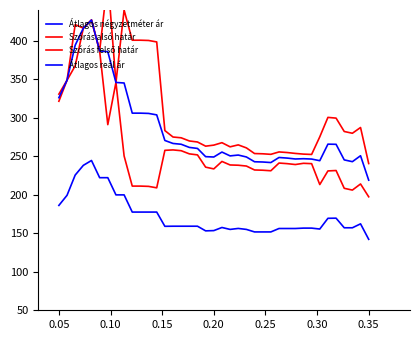

Reading left to right, extract all data points from this chart.

Átlagos négyzetméter ár: 186.2	199.3	225.6	238.2	244.5	222.2	222.2	199.9	199.9	177.6	177.6	177.6	177.6	159.1	159.2	159.2	159.2	159.2	153.2	153.5	157.5	155.0	156.3	155.0	151.8	151.8	151.8	156.2	156.2	156.2	156.7	156.7	155.5	169.5	169.6	157.2	157.2	162.3	142.2
Szórás alsó határ: 321.5	348.8	367.4	416.4	427.0	386.9	291.1	345.9	250.5	211.3	211.3	210.9	209.0	257.7	258.3	257.3	253.2	251.8	235.9	233.6	243.3	238.7	238.4	237.3	232.2	231.9	231.2	241.2	240.4	239.3	240.9	240.4	213.3	231.0	231.5	208.4	206.1	214.1	197.4
Szórás felső határ: 330.7	348.8	421.0	416.4	427.0	386.9	480.6	345.9	439.9	400.8	400.8	400.4	398.5	283.4	275.0	274.0	269.9	268.6	263.2	264.5	267.7	262.3	264.8	260.9	253.6	253.2	252.5	255.7	254.9	253.7	252.8	252.4	275.3	300.5	299.6	282.2	279.9	287.4	240.6
Átlagos reál ár: 326.1	348.8	394.2	416.4	427.0	386.9	385.9	345.9	345.2	306.0	306.0	305.7	303.8	270.6	266.7	265.6	261.5	260.2	249.5	249.1	255.5	250.5	251.6	249.1	242.9	242.6	241.9	248.4	247.7	246.5	246.9	246.4	244.3	265.8	265.6	245.3	243.0	250.7	219.0